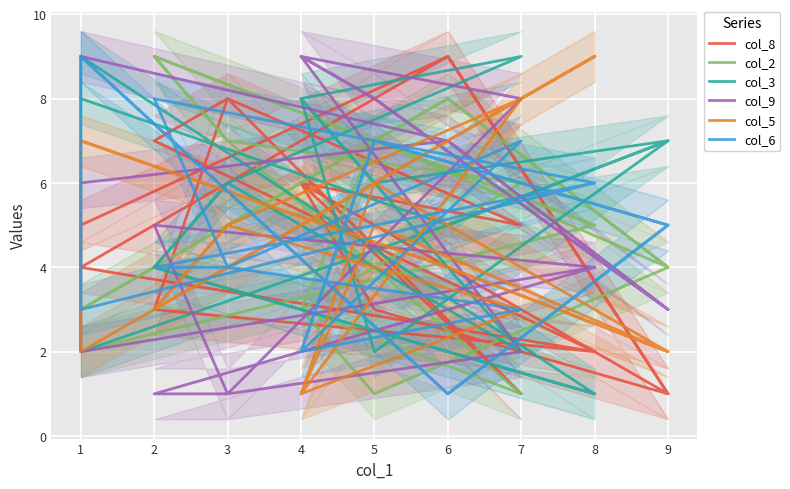

Which series has the largest range (max minus min)?

col_8